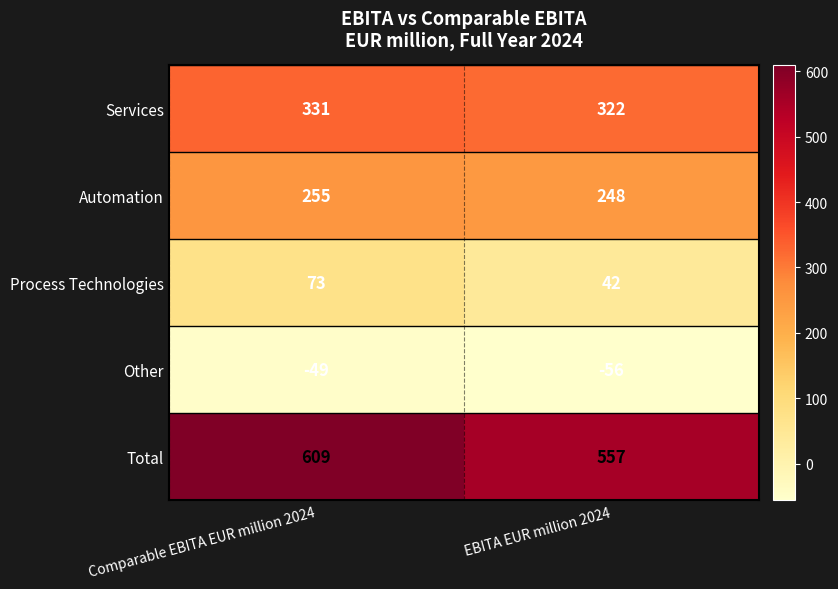

At how many categories does at least one series exceed 79?

2